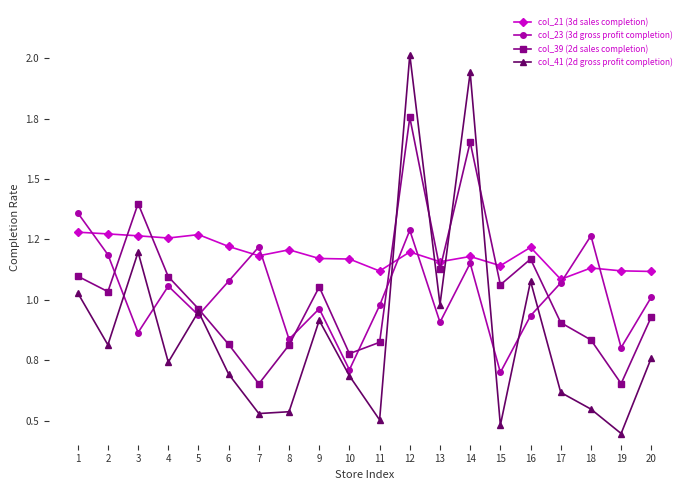

True or false: col_23 (3d gross profit completion) has more than 1 interior local peaks.

True